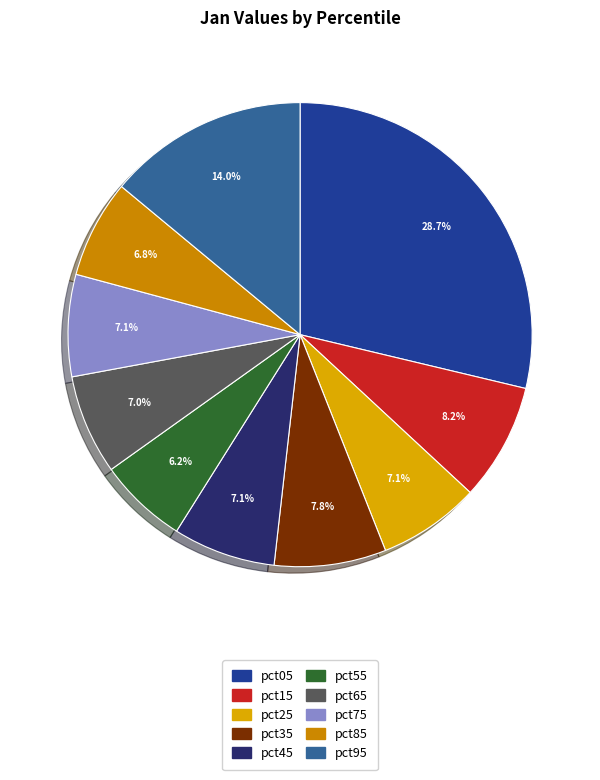

What is the change in value from pct05 to pct65?

-1.5